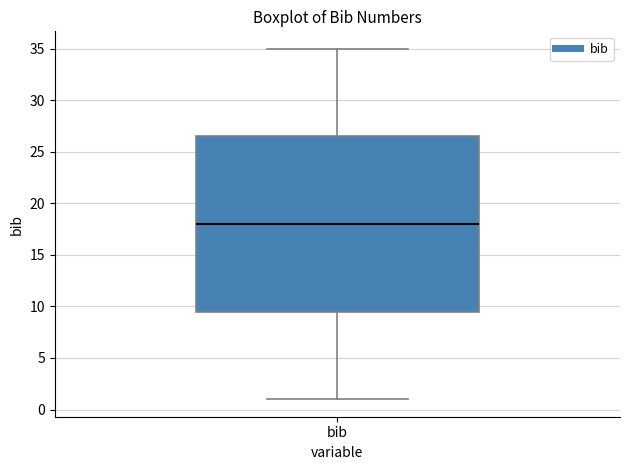

Where is the lower edge of the box for bib on the y-axis? The values are not printed on the chart, so give them approximately, as read against the axis.

9.5